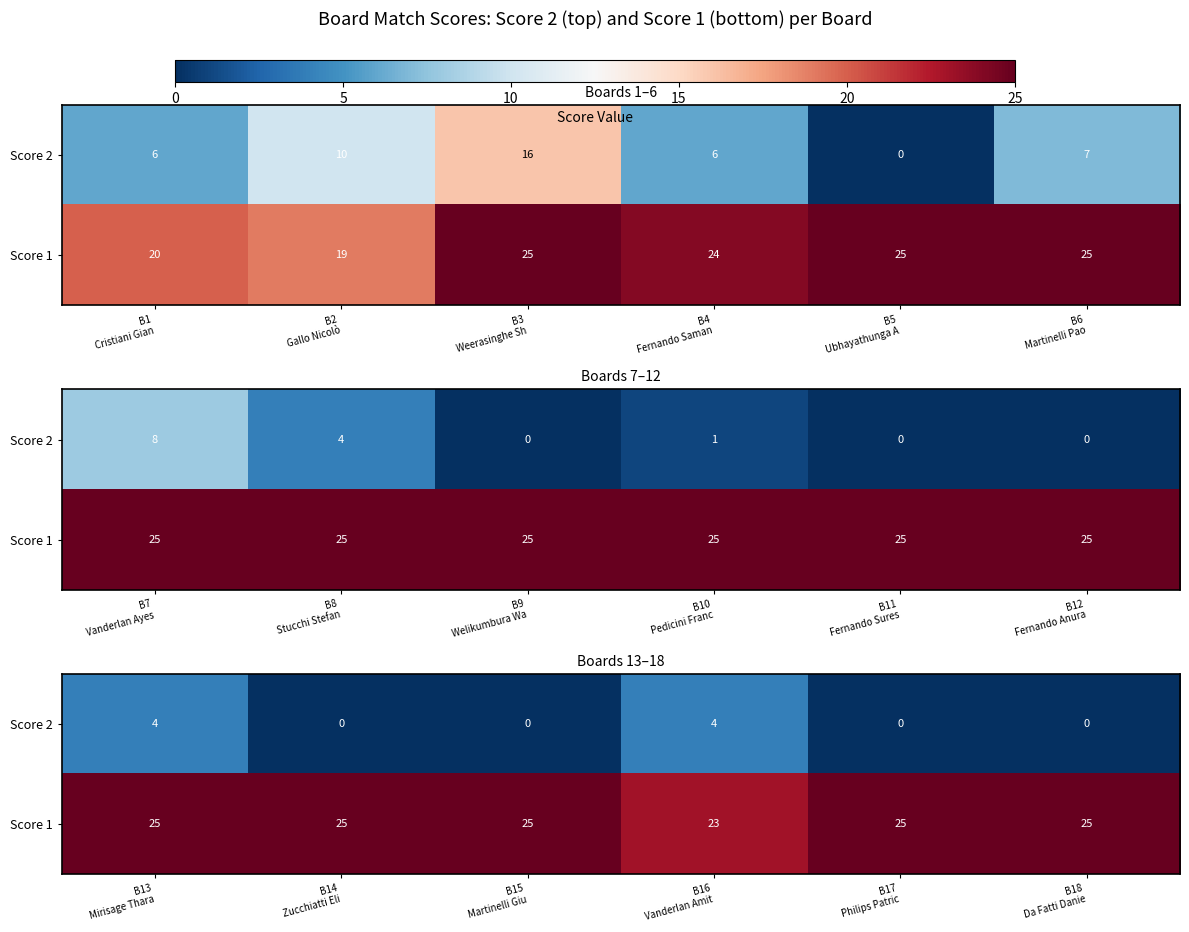

List the series in order of their peak value, lowest first.

Score 2, Score 1